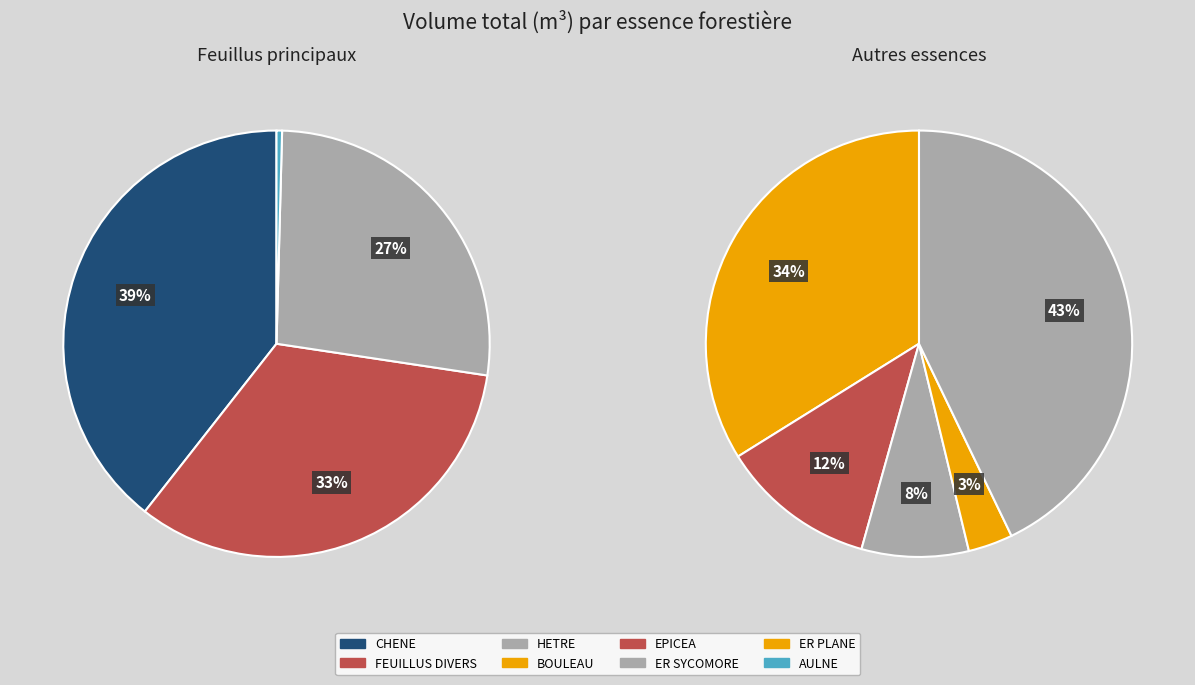

Is HETRE the majority of the pie?

No